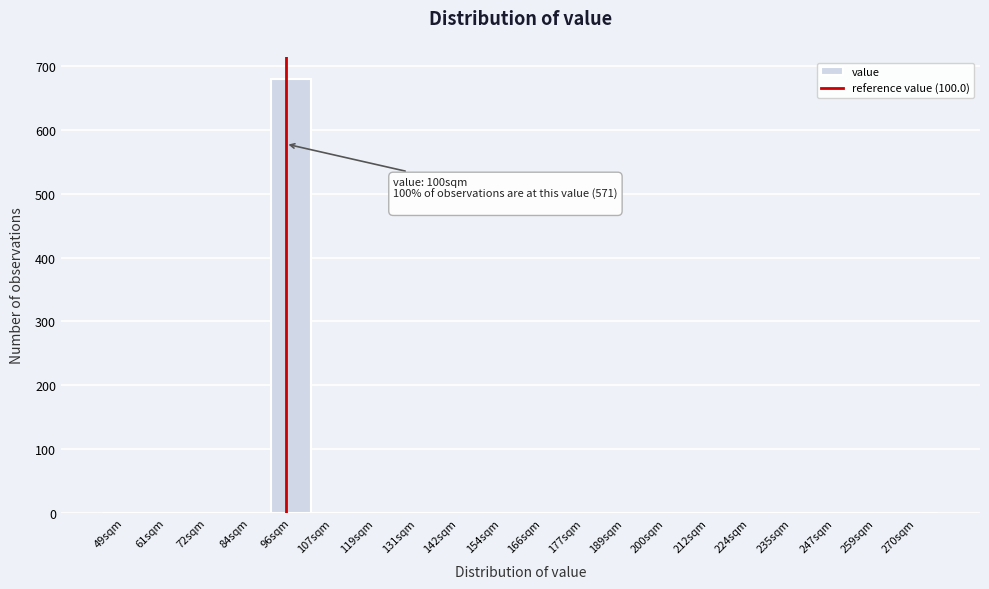

Reading right to left, transcribe all the data shown in this chart.

270sqm=0	259sqm=0	247sqm=0	235sqm=0	224sqm=0	212sqm=0	200sqm=0	189sqm=0	177sqm=0	166sqm=0	154sqm=0	142sqm=0	131sqm=0	119sqm=0	107sqm=0	96sqm=680	84sqm=0	72sqm=0	61sqm=0	49sqm=0